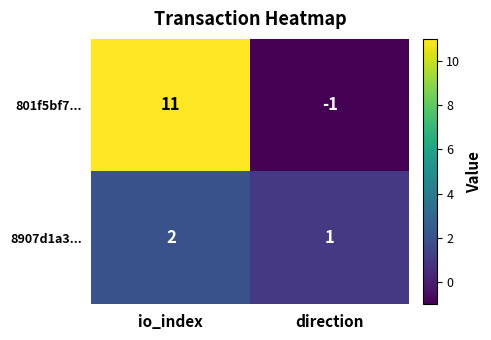

Rank the series at io_index from lowest to highest value.

8907d1a3..., 801f5bf7...